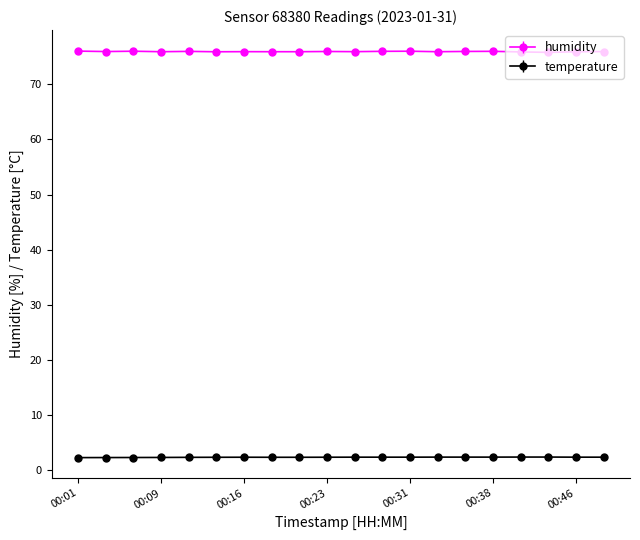

Rank the series by their average value, from lowest to highest.

temperature, humidity